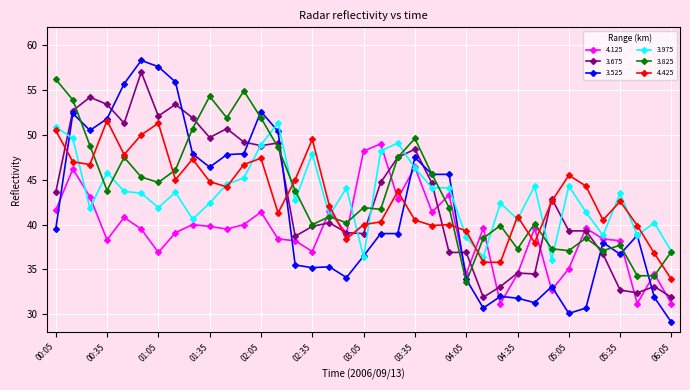

What is the value of the 3.675 point at the 16th from the left?

39.8